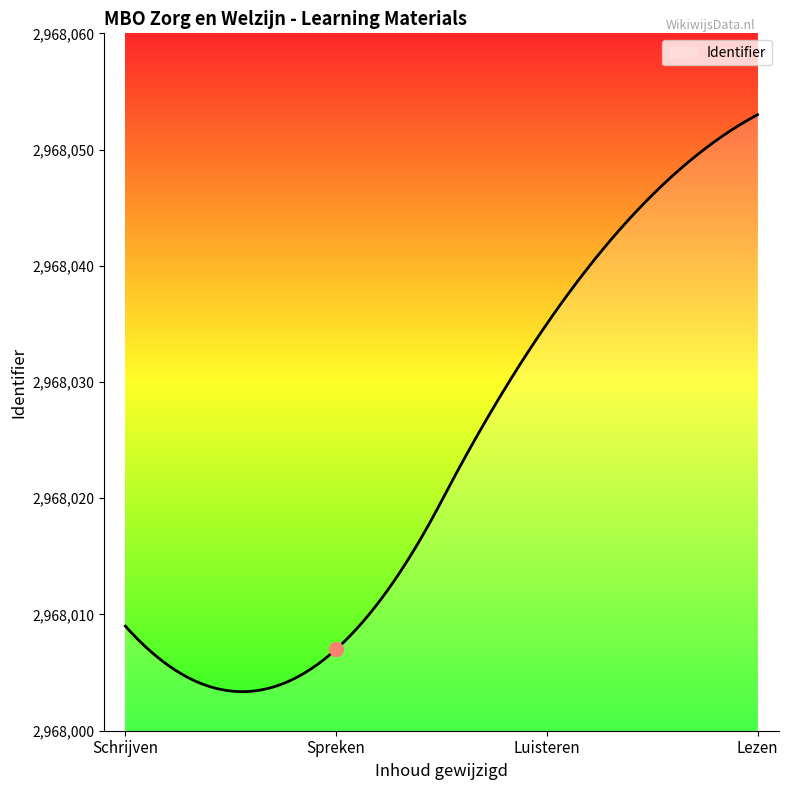

What is the minimum value shown in the chart?

2968003.4